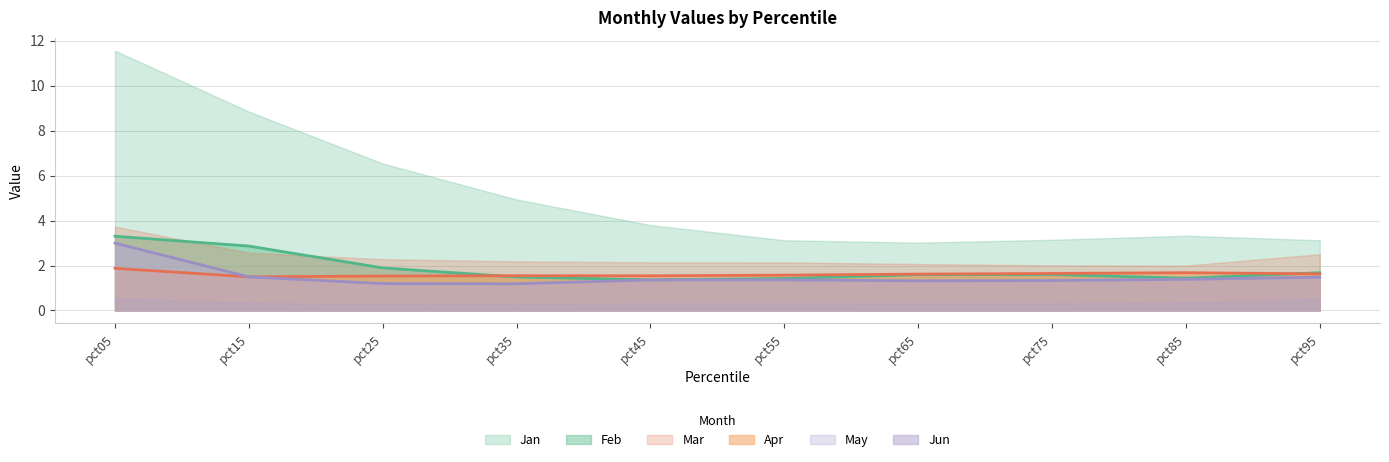

What is the difference between the highest and lowest values at pct15?

8.5